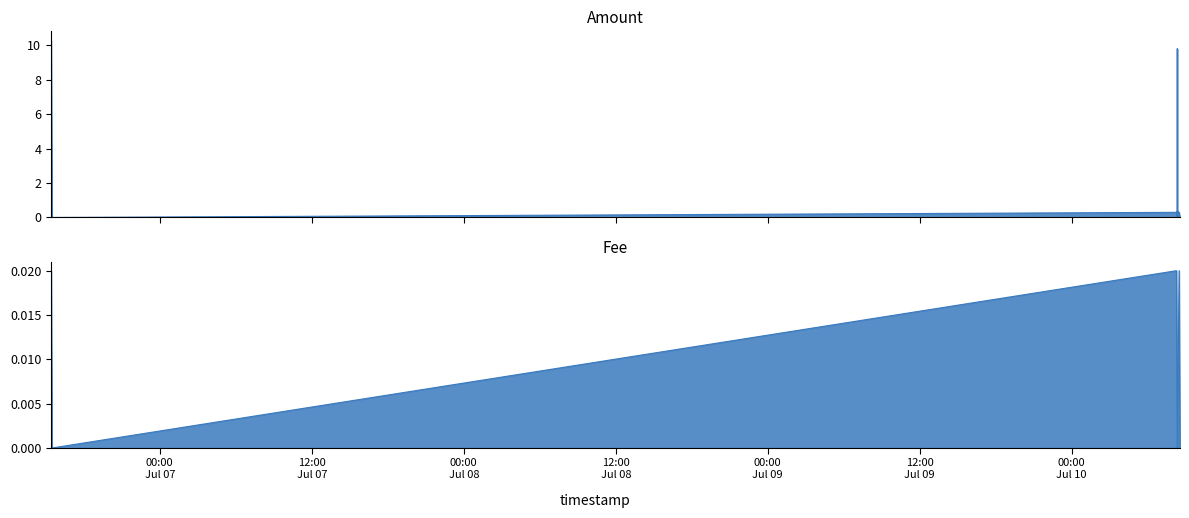

True or false: Amount and Fee cross at least once.

False